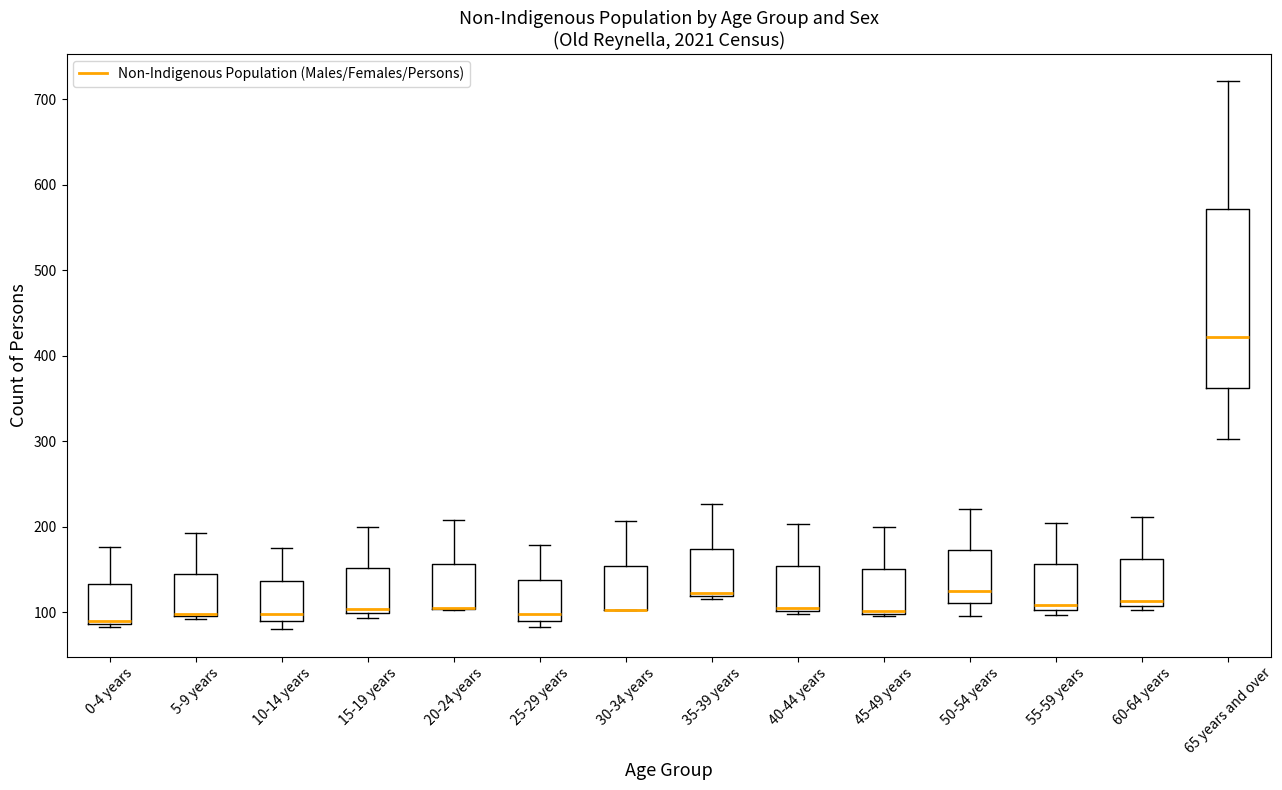

Reading left to right, transcribe this box plot: for each box, give where its median line is, the range the box spans, and where its two whiskers end, as read against the y-axis. The values are not printed on the chart, so give them approximately, as read against the axis.

0-4 years: median 90 (just above the box's lower edge), box 90 to 130, whiskers 80 to 180
5-9 years: median 100, box 100 to 150, whiskers 90 to 190
10-14 years: median 100, box 90 to 140, whiskers 80 to 180
15-19 years: median 100 (just above the box's lower edge), box 100 to 150, whiskers 90 to 200
20-24 years: median 110 (drawn on the box's lower edge), box 100 to 160, whiskers 100 to 210
25-29 years: median 100, box 90 to 140, whiskers 80 to 180
30-34 years: median 100 (drawn on the box's lower edge), box 100 to 150, whiskers 100 to 210
35-39 years: median 120 (just above the box's lower edge), box 120 to 170, whiskers 120 (just below the box's lower edge) to 230
40-44 years: median 110, box 100 to 150, whiskers 100 (just below the box's lower edge) to 200
45-49 years: median 100, box 100 to 150, whiskers 100 to 200
50-54 years: median 130, box 110 to 170, whiskers 100 to 220
55-59 years: median 110, box 100 to 160, whiskers 100 (just below the box's lower edge) to 200
60-64 years: median 110 (just above the box's lower edge), box 110 to 160, whiskers 100 to 210
65 years and over: median 420, box 360 to 570, whiskers 300 to 720